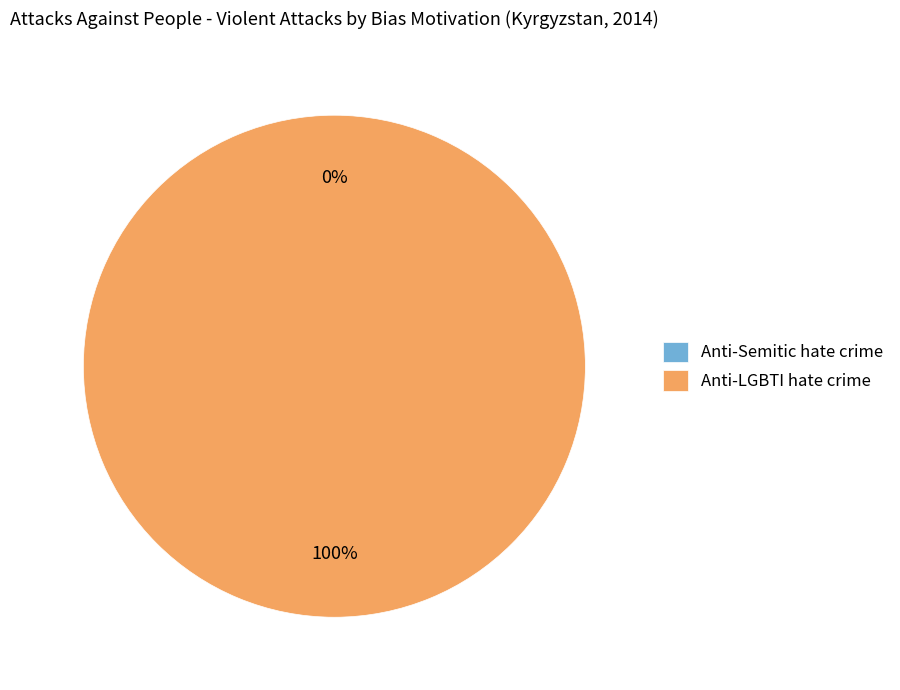

True or false: Anti-LGBTI hate crime accounts for 91% of the total.

False